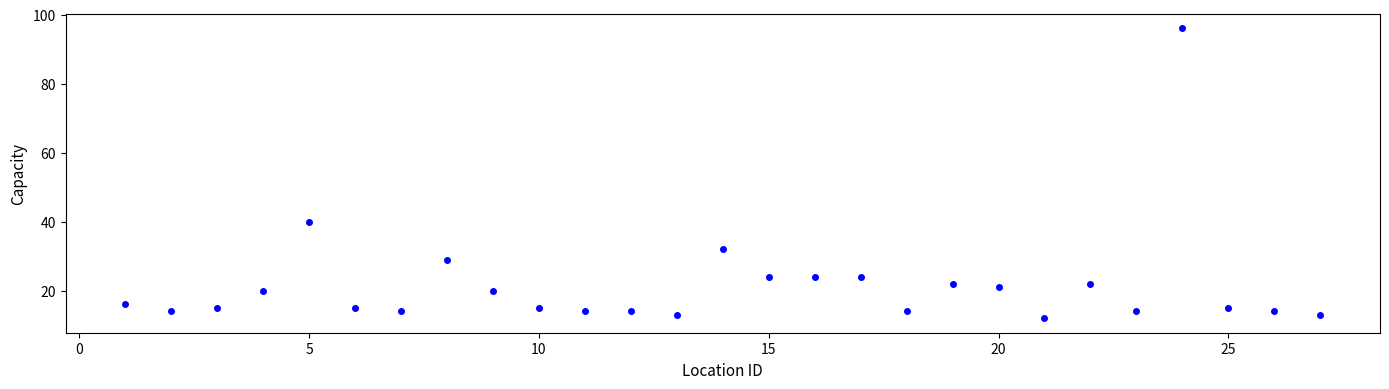

What Y value in the scatter plot is closest to 54?

40